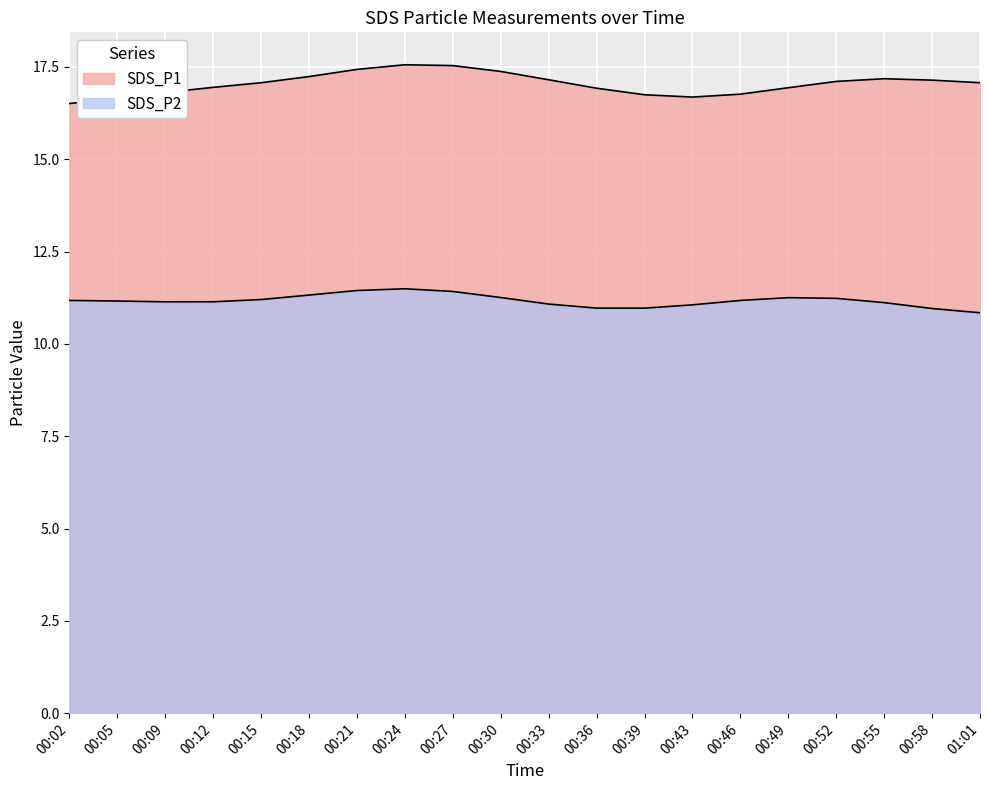

How many lines are shown in the chart?

2